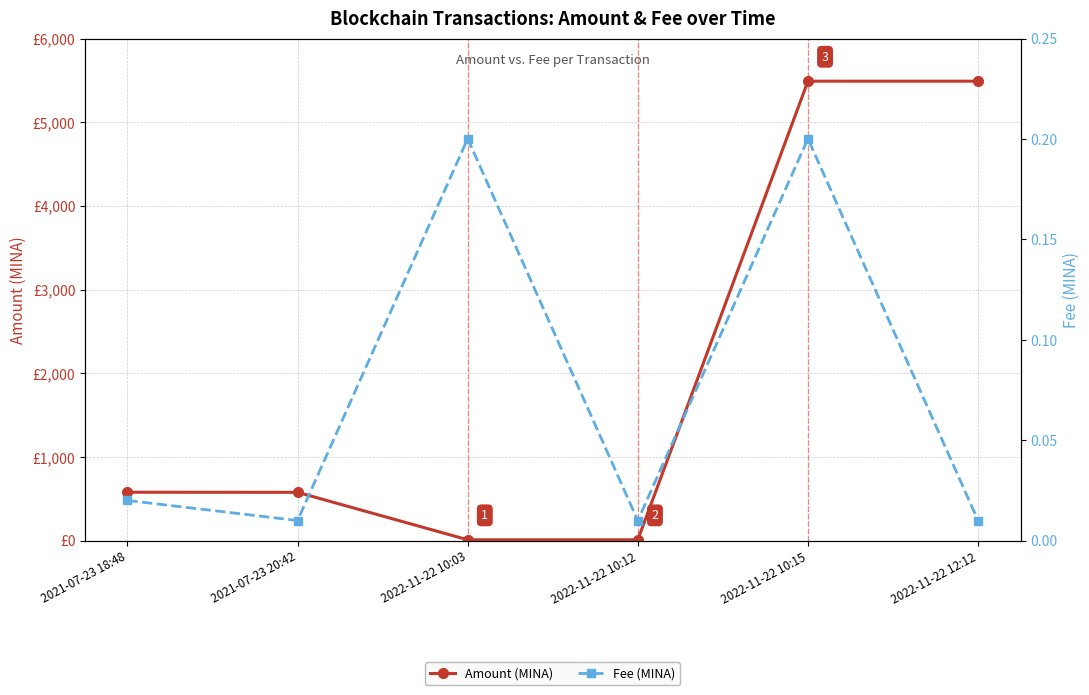

Rank the series at 2022-11-22 10:03 from highest to lowest value.

Amount (MINA), Fee (MINA)